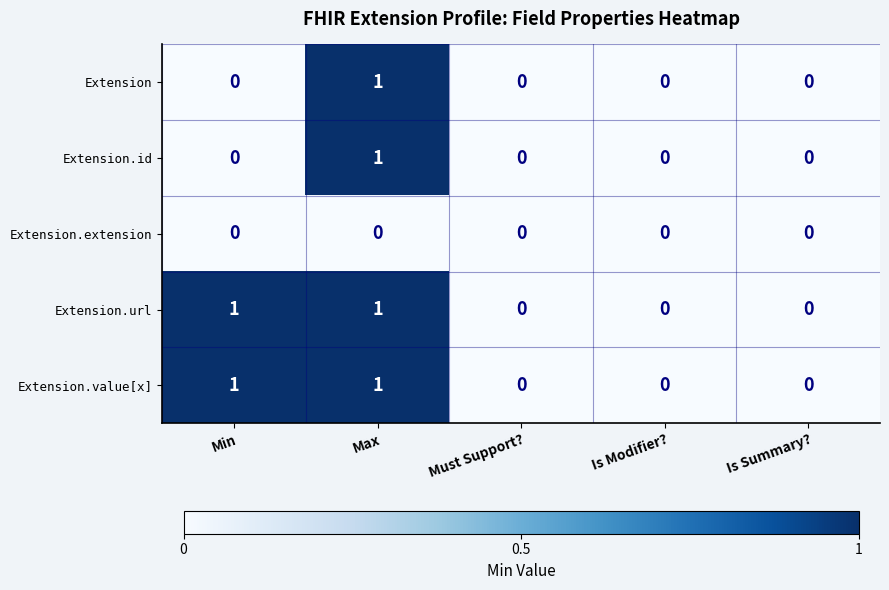

What is the greatest value displayed?

1